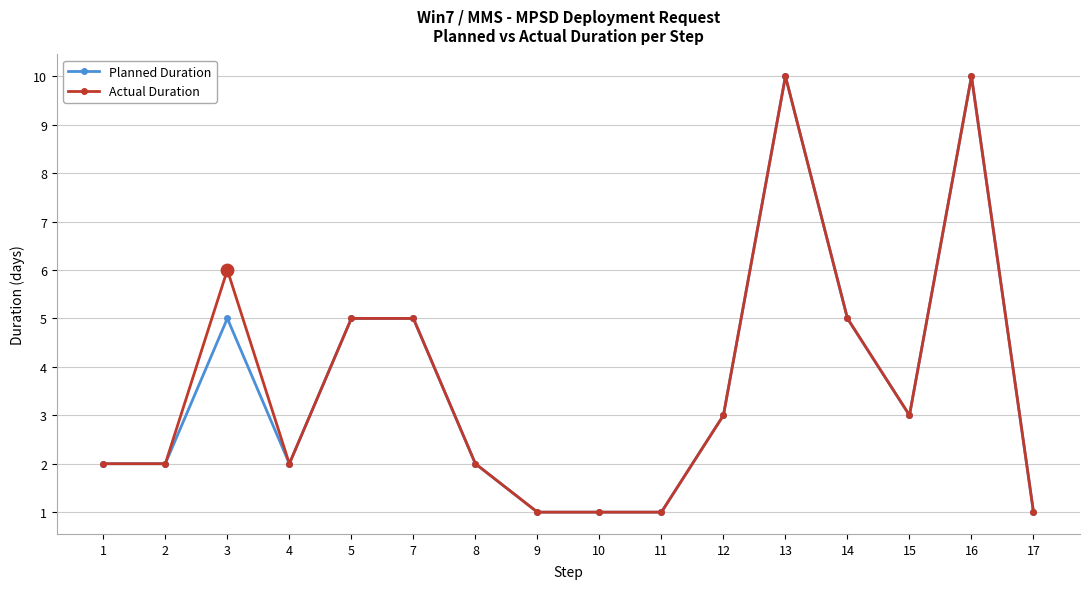

Is the value of Planned Duration at 10 greater than the value of Actual Duration at 15?

No